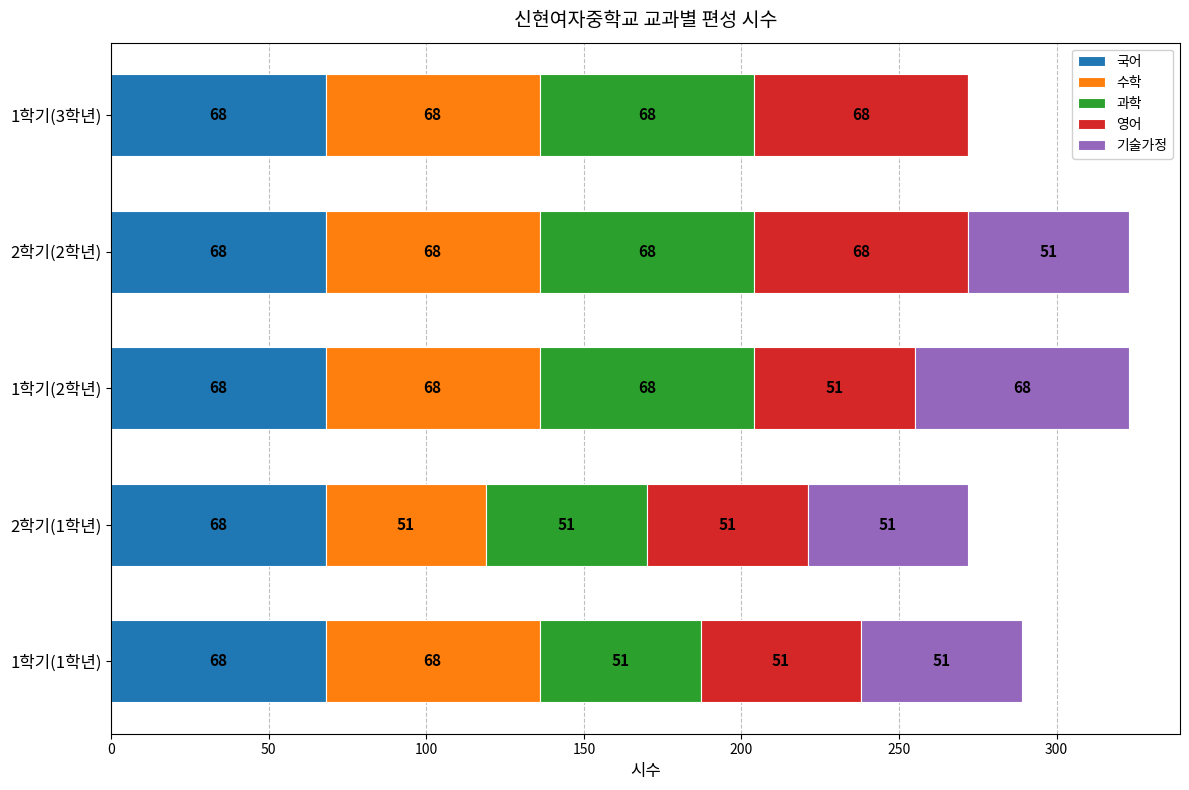

What is the total value across all series at 1학기(3학년)?

272